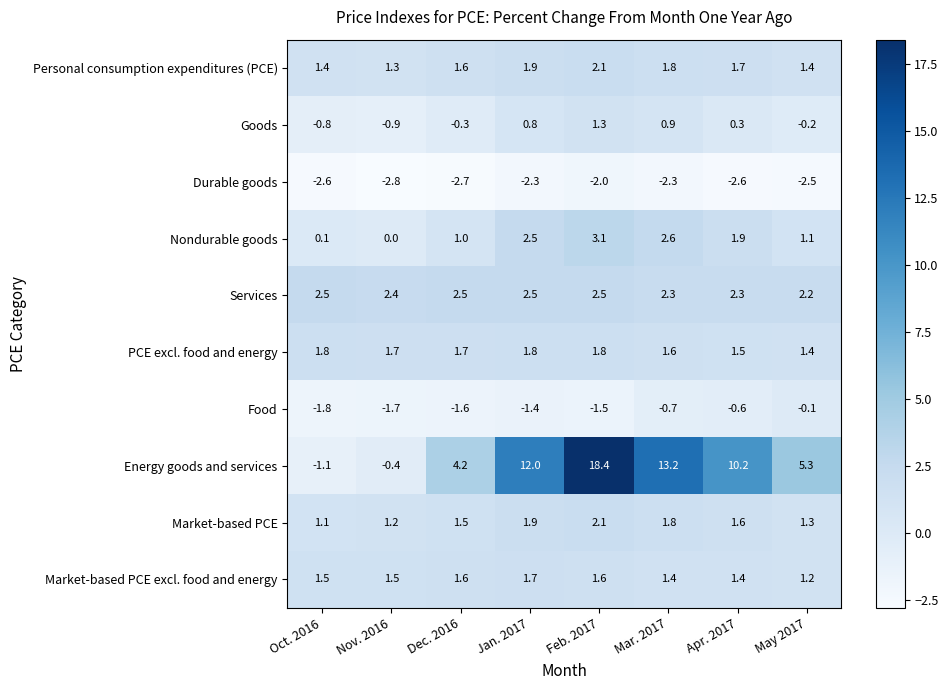

The value of Market-based PCE at Apr. 2017 is 1.6. True or false?

True